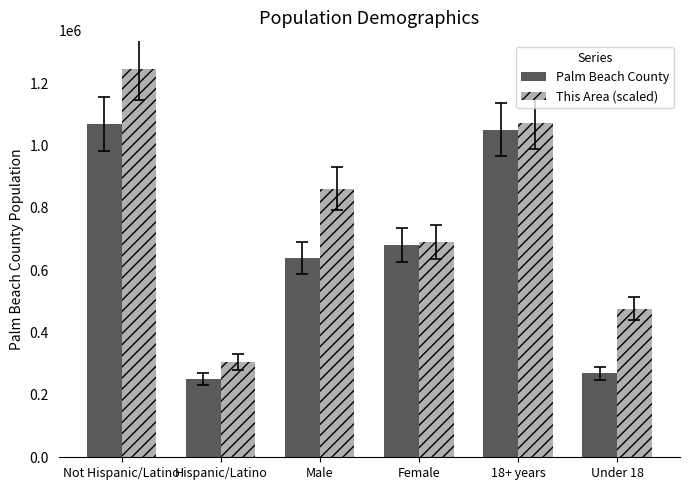

How many bars are there in each group?

2